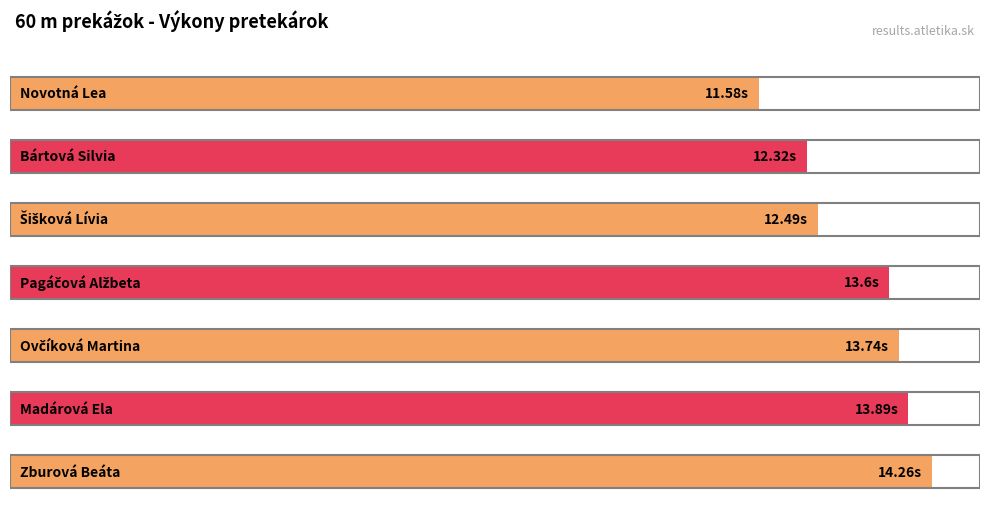

Are the bars horizontal?

Yes